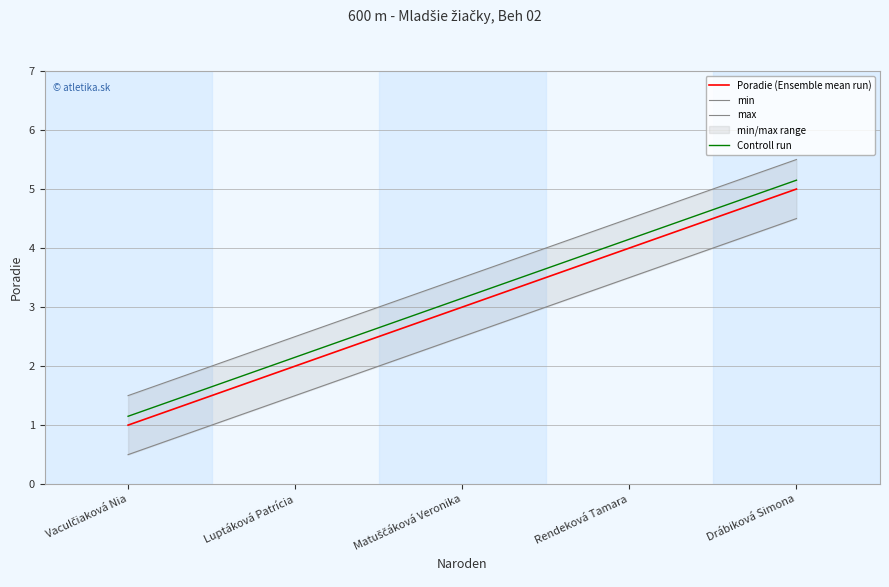

Is it true that max equals 5.5 at Drábiková Simona?

True